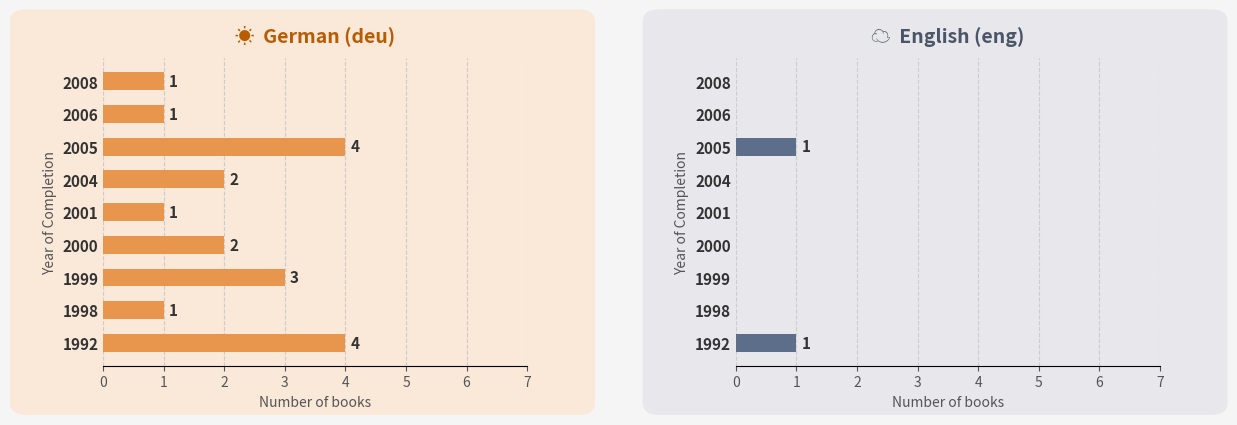

Which series changed the most between 2004 and 2005?

deu